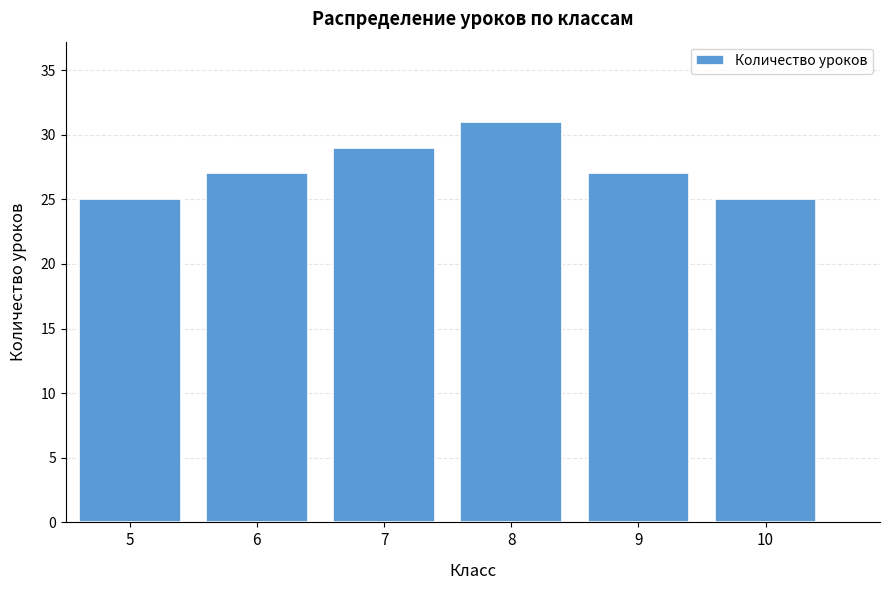

Reading left to right, what are all the values shown in this chart?

5=25	6=27	7=29	8=31	9=27	10=25